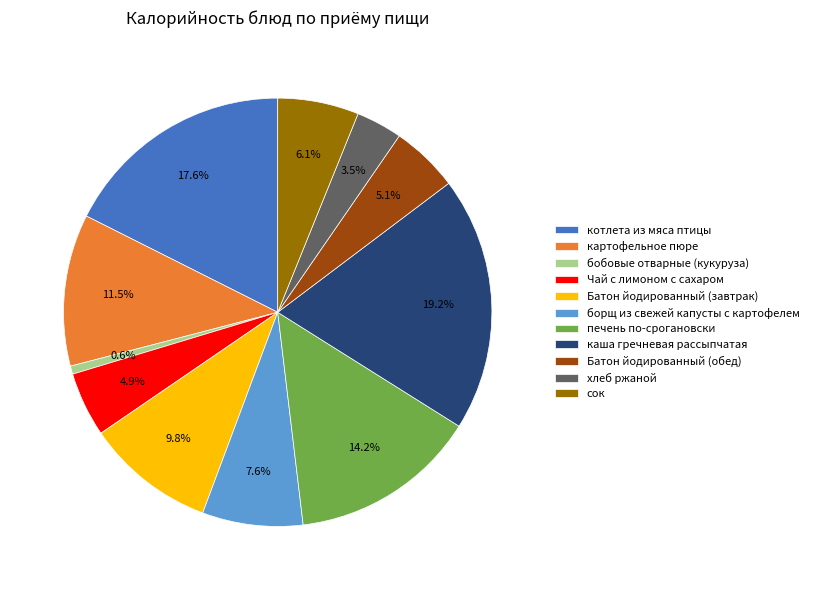

How many slices are in this pie chart?

11